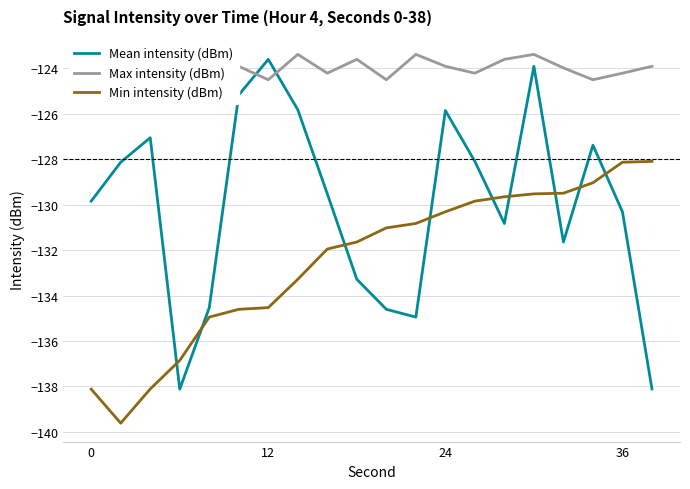

What is the minimum value for Min intensity (dBm)?

-139.6